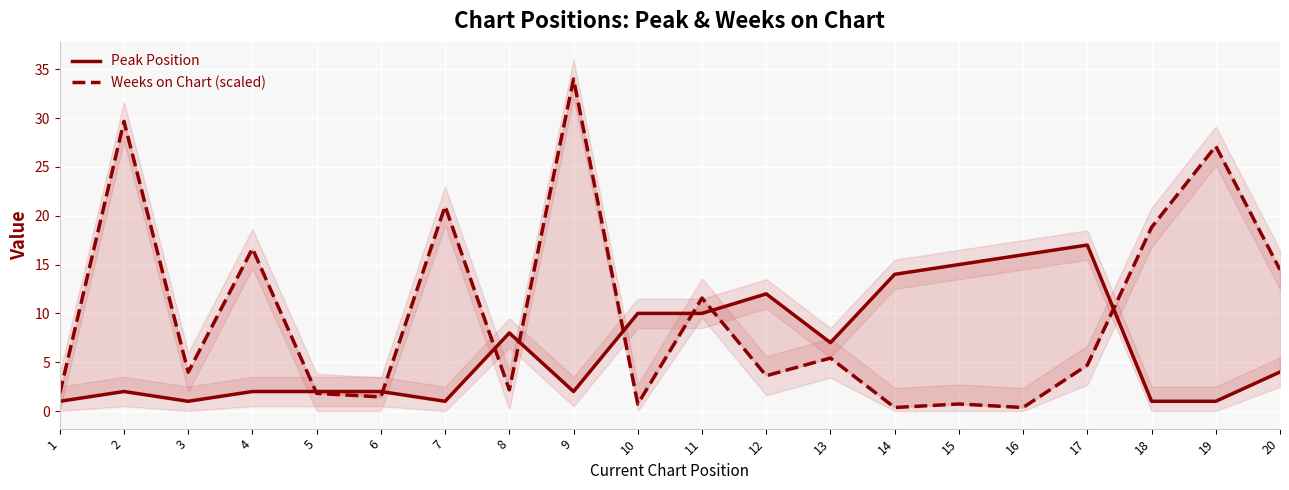

How many times do Weeks on Chart (scaled) and Peak Position cross each other?

8